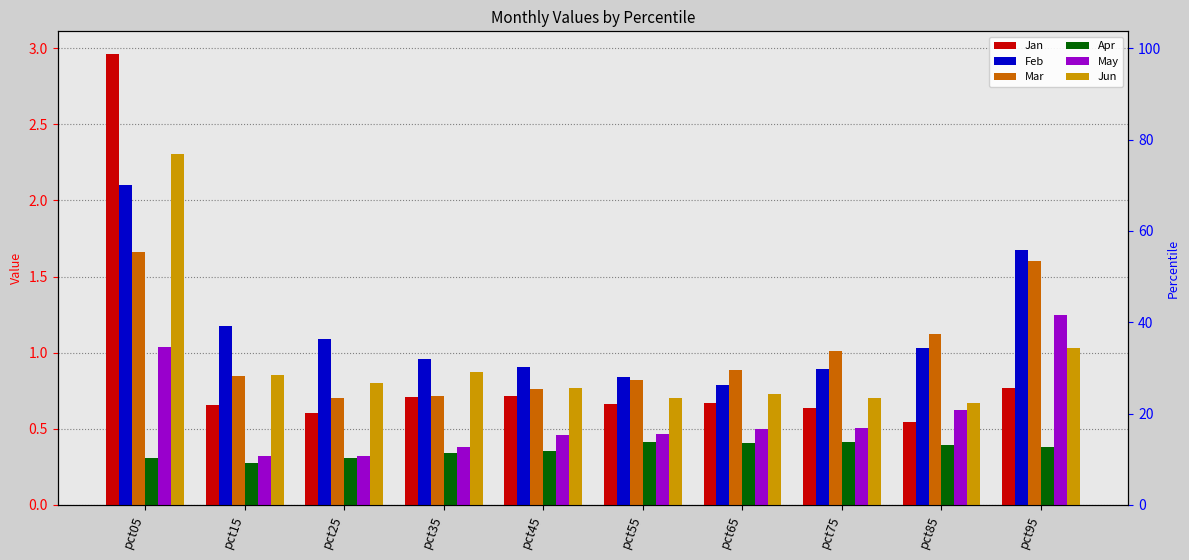

Is it true that Feb equals 2.9 at pct05?

False